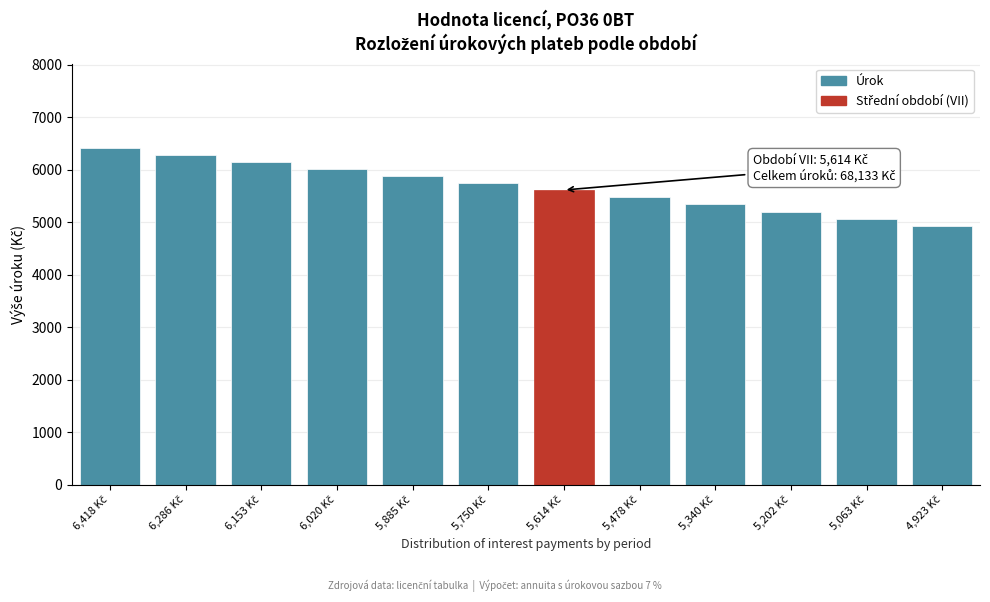

Reading left to right, extract all data points from this chart.

6417.6	6285.7	6153.0	6019.5	5885.3	5750.3	5614.5	5477.9	5340.5	5202.3	5063.3	4923.4